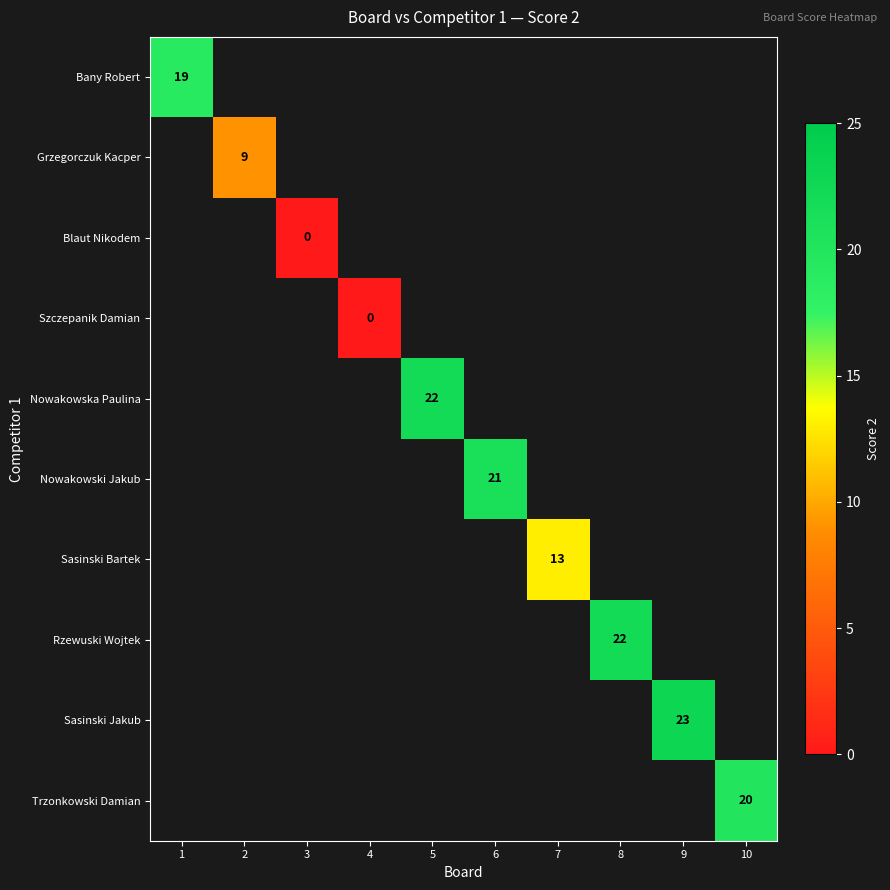

How many categories are shown in the chart?

10